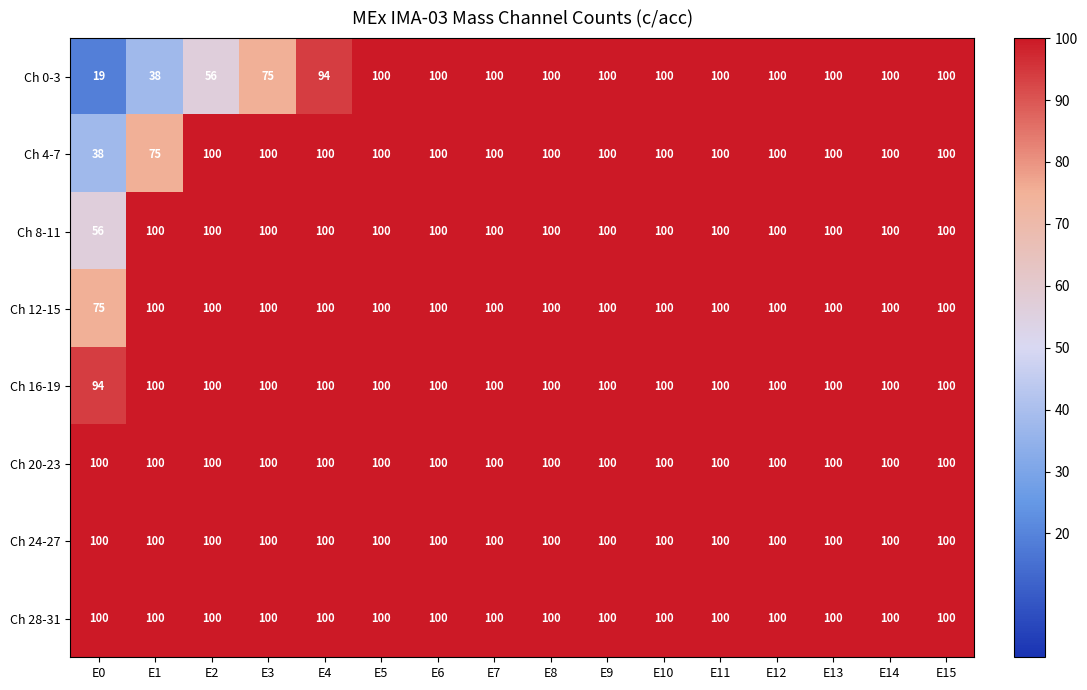

At which category does the chart reach its minimum across all series?

E0